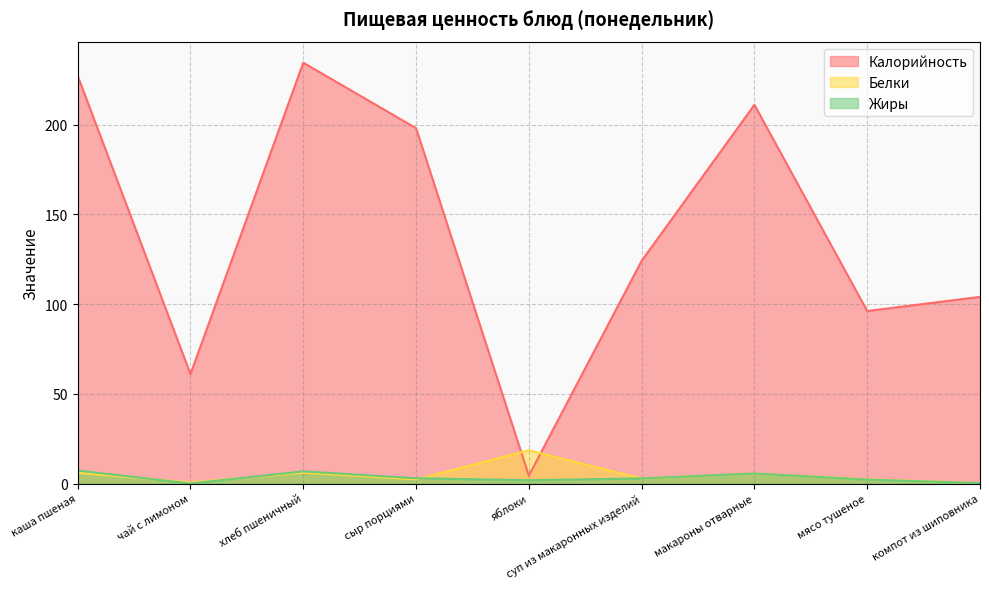

Which category has the highest value in the Белки series?

яблоки